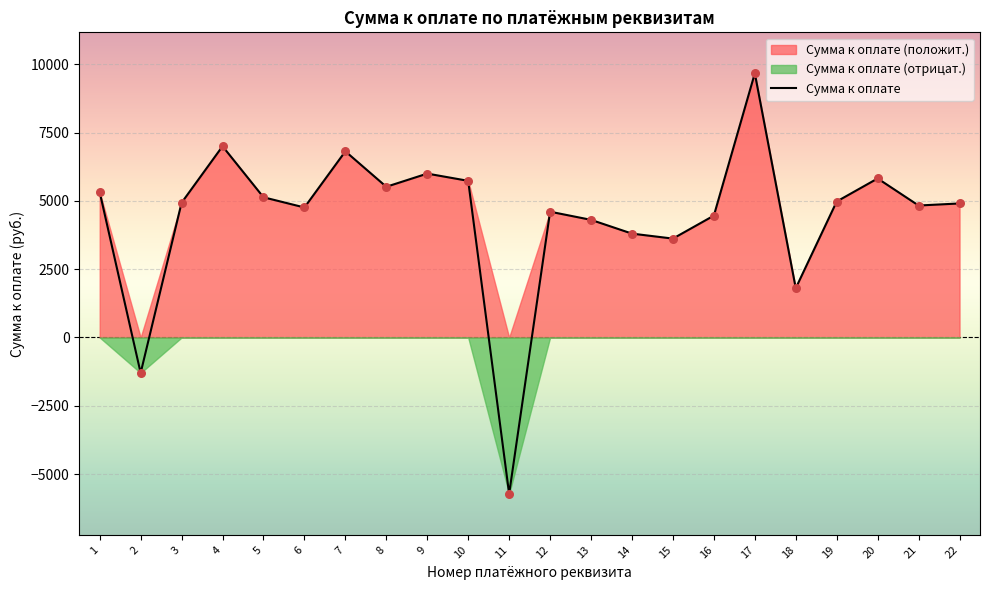

Between 14 and 16, which is larger?

16